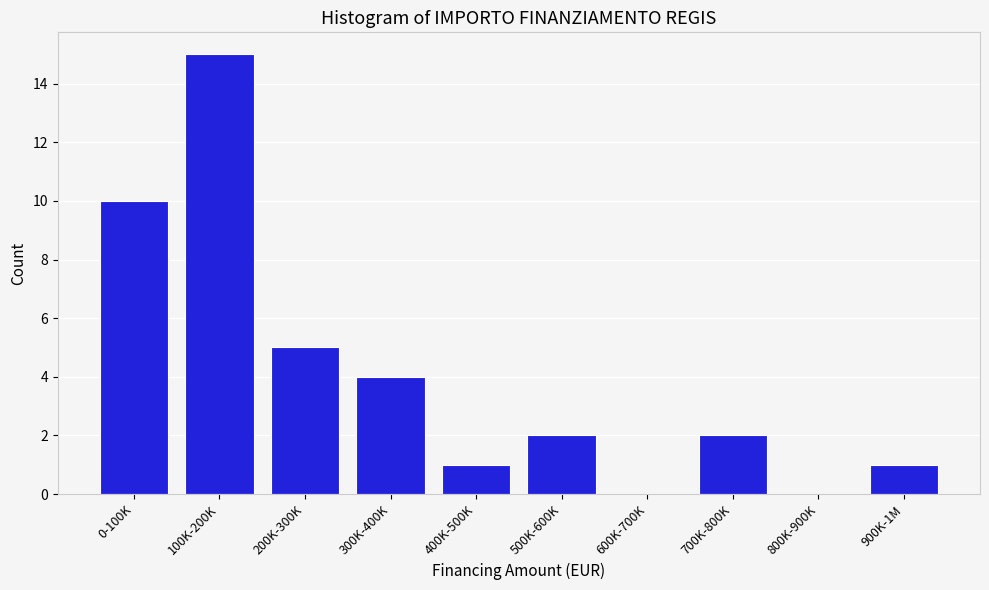

Reading left to right, extract all data points from this chart.

0-100K=10	100K-200K=15	200K-300K=5	300K-400K=4	400K-500K=1	500K-600K=2	600K-700K=0	700K-800K=2	800K-900K=0	900K-1M=1